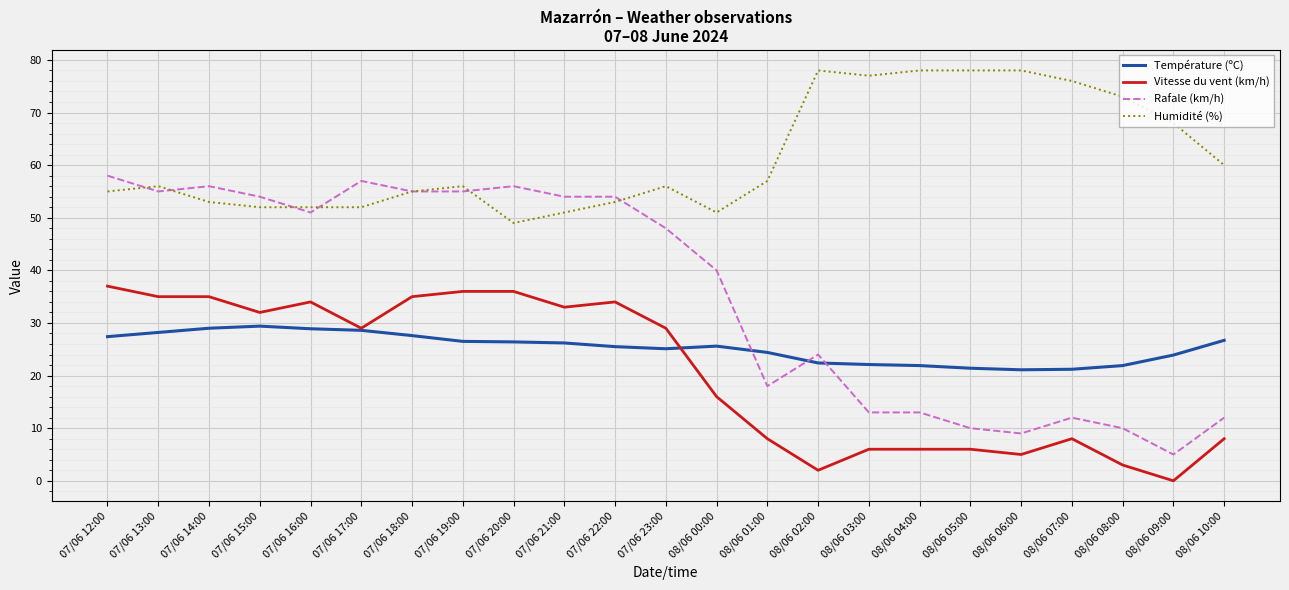

Is the value of Vitesse du vent (km/h) at 07/06 20:00 greater than the value of Humidité (%) at 07/06 21:00?

No